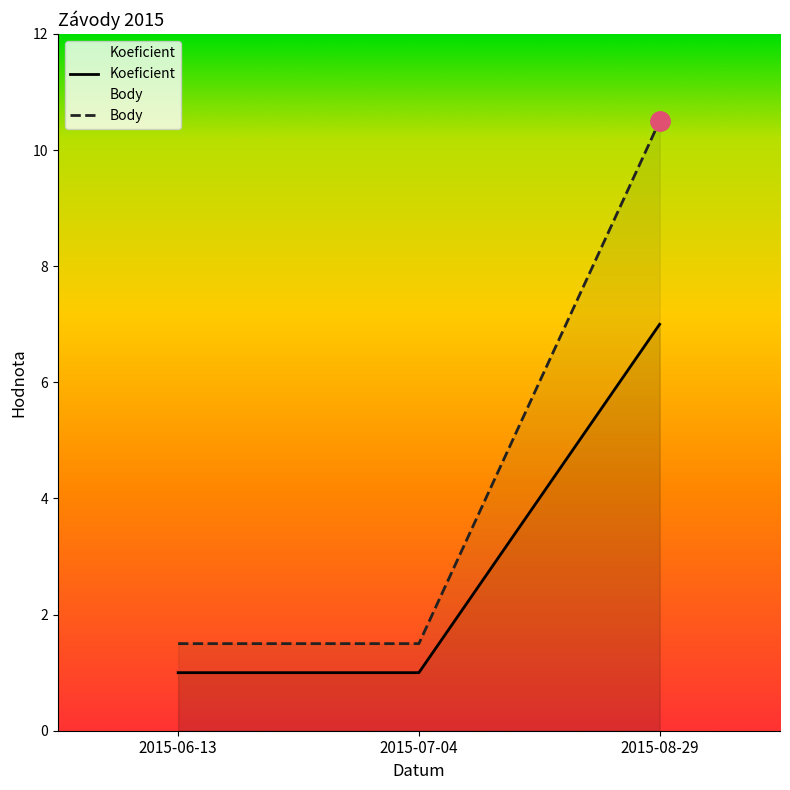

Reading left to right, list all the values displayed in this chart.

Koeficient: 1.0	1.0	7.0
Body: 1.5	1.5	10.5